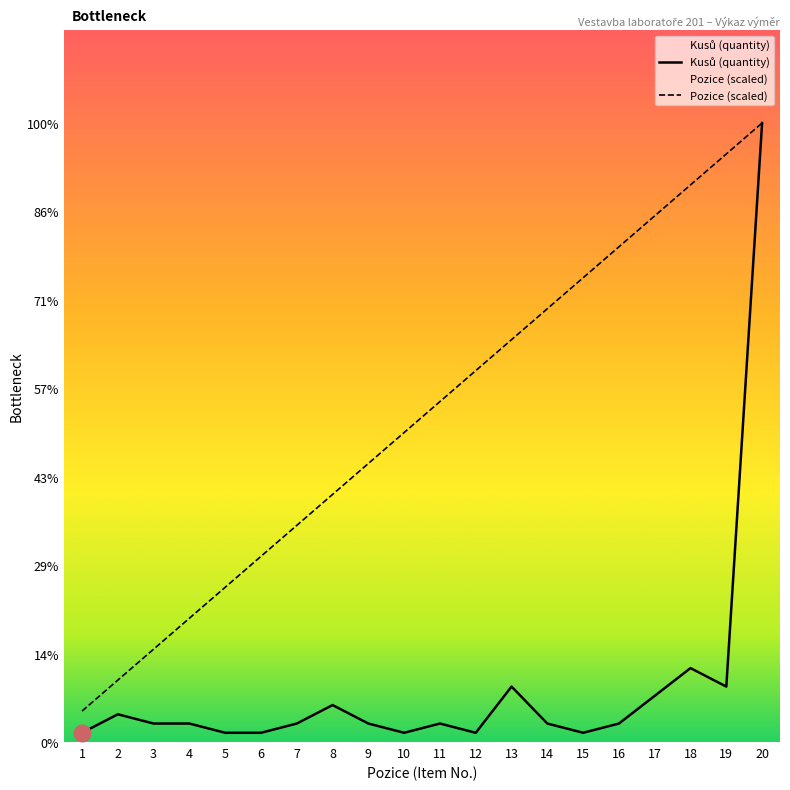

What is the total value across all series at 1?

4.3